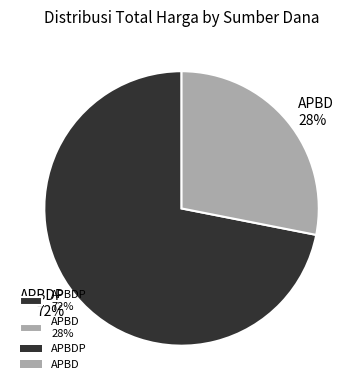

To the nearest percent, what percentage of the pie is APBD 28%?

28%